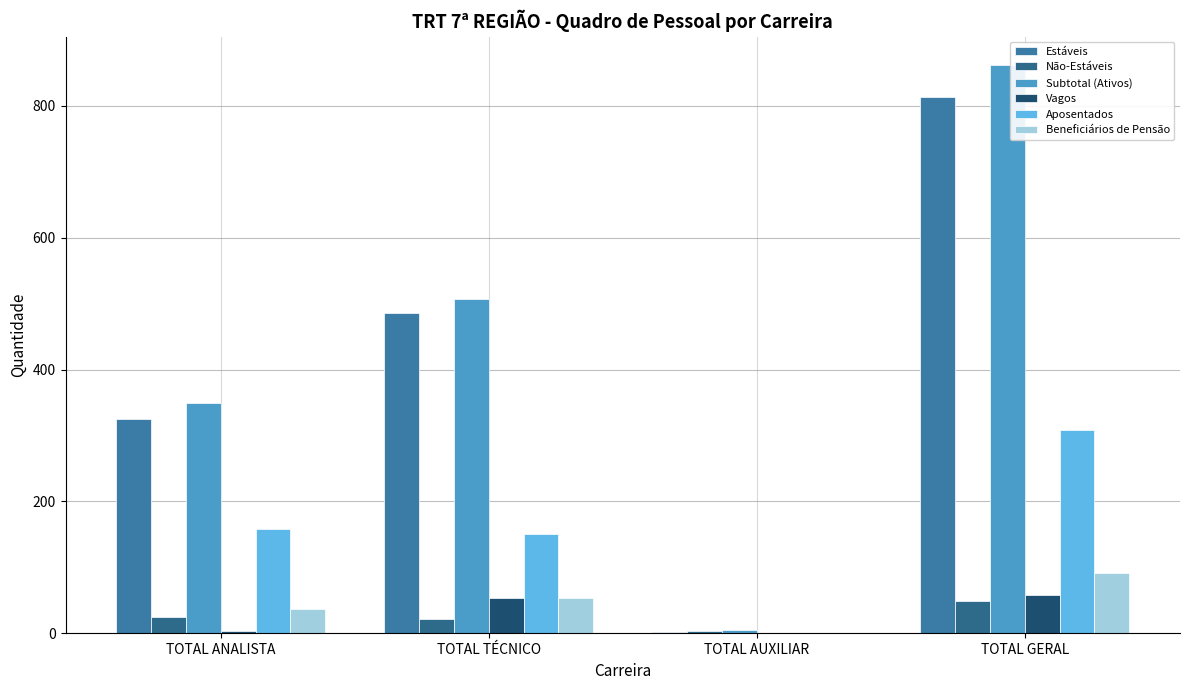

Which series has the widest spread of values?

Subtotal (Ativos)